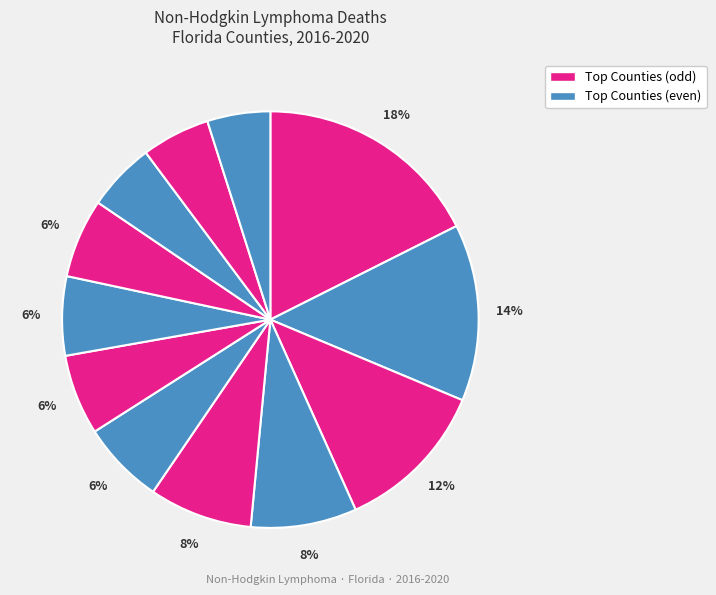

How many segments does this pie chart have?

12